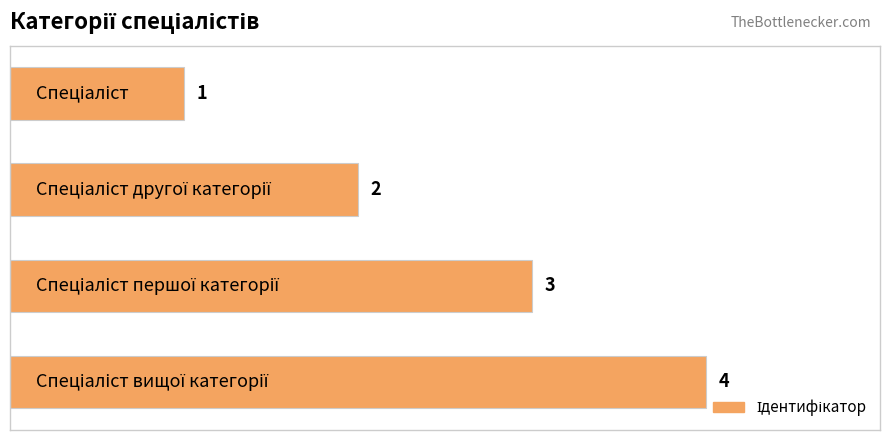

What is the value of the 1st bar from the top?

1